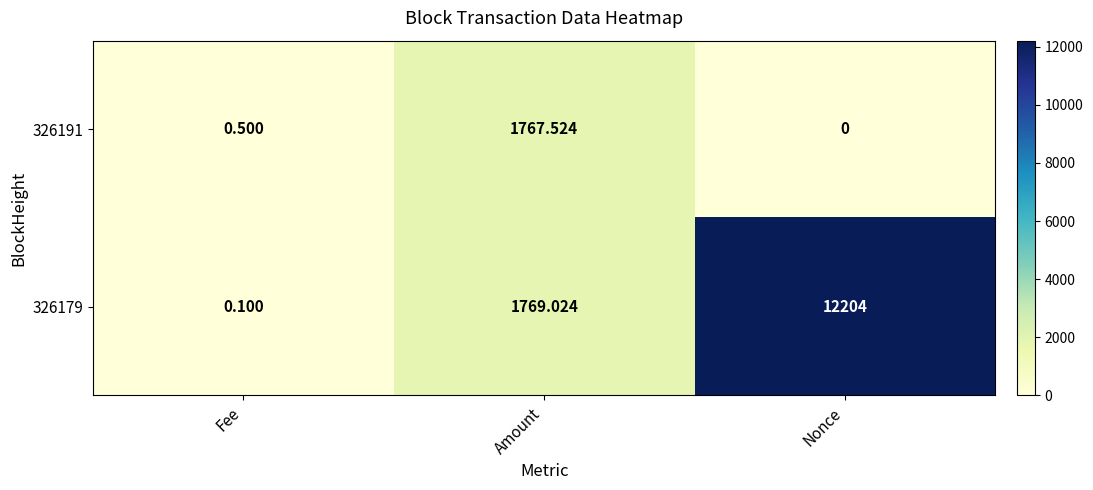

How many distinct data groups are displayed?

2